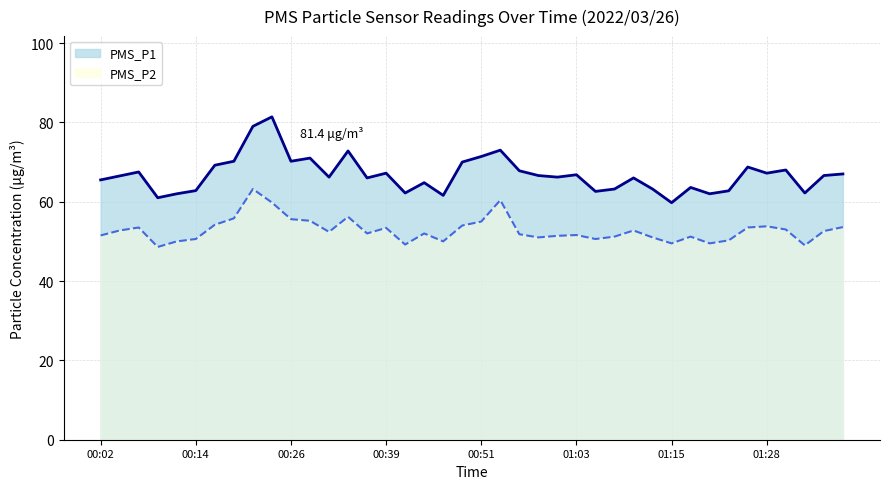

Where is the first local maximum for PMS_P2?

00:07